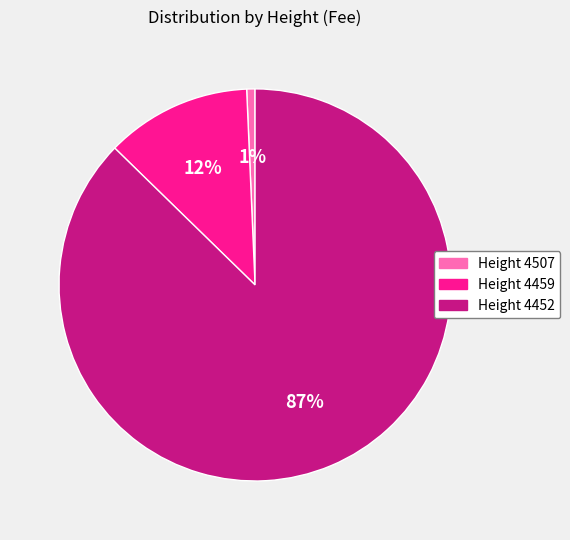

To the nearest percent, what percentage of the pie is Height 4507?

1%